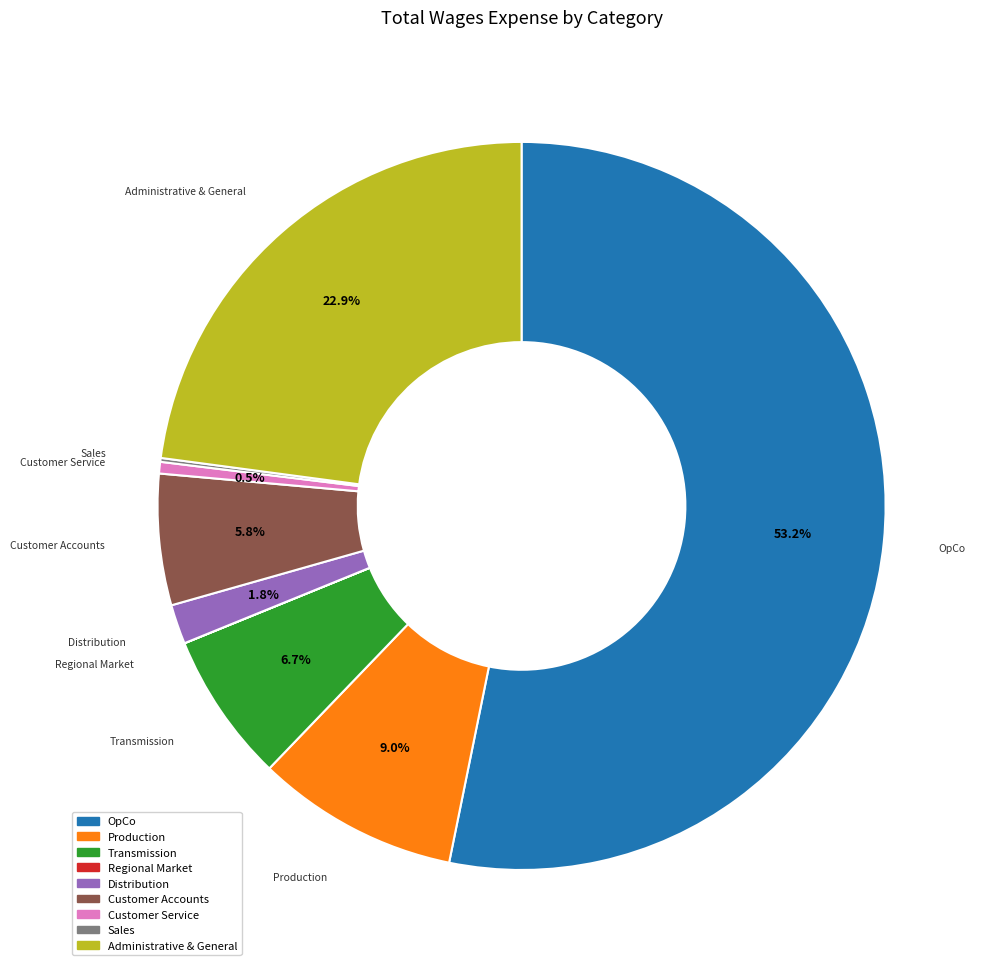

Does any single category account for the majority?

Yes